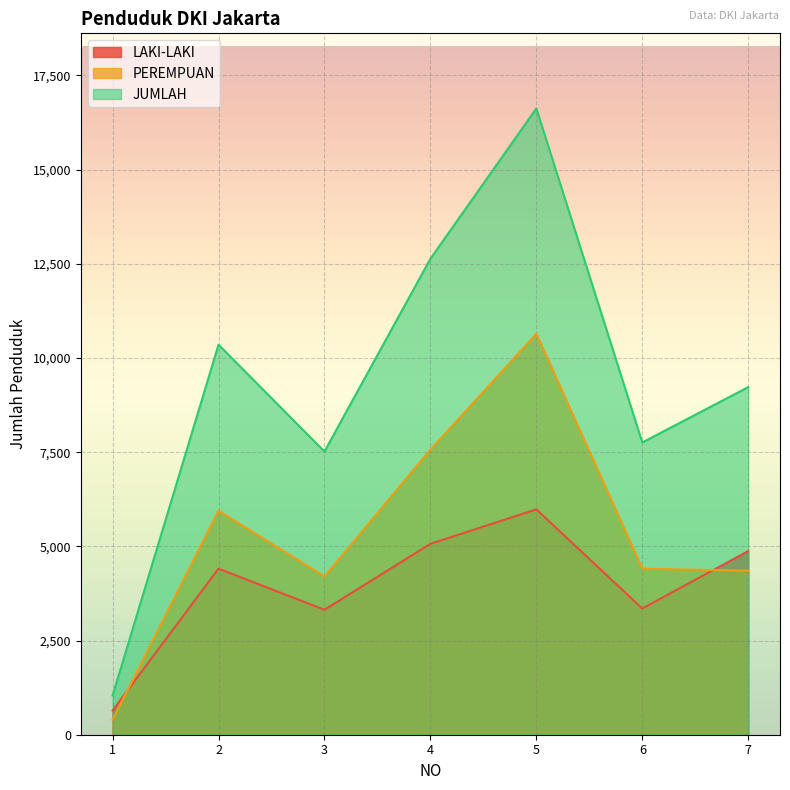

Between 1 and 4, which is larger?

4